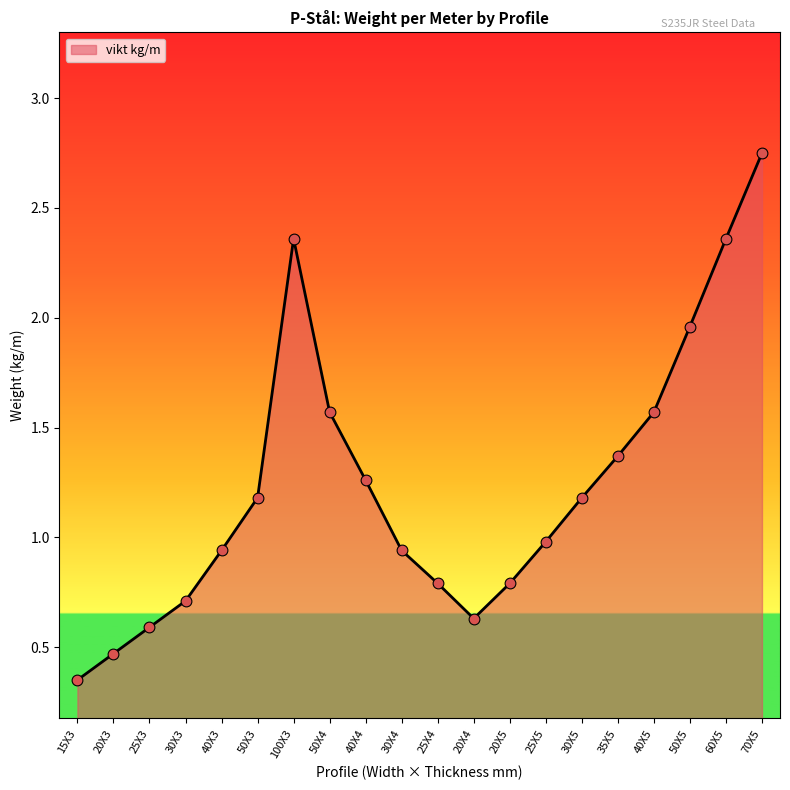

What is the change in value from 50X3 to 100X3?

+1.2